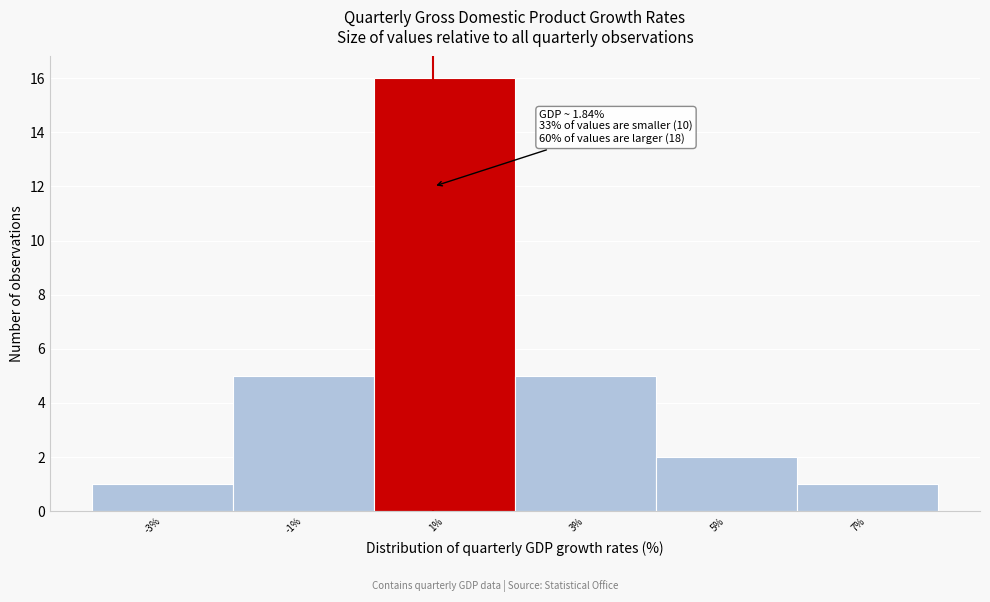

Reading left to right, extract all data points from this chart.

1	5	16	5	2	1